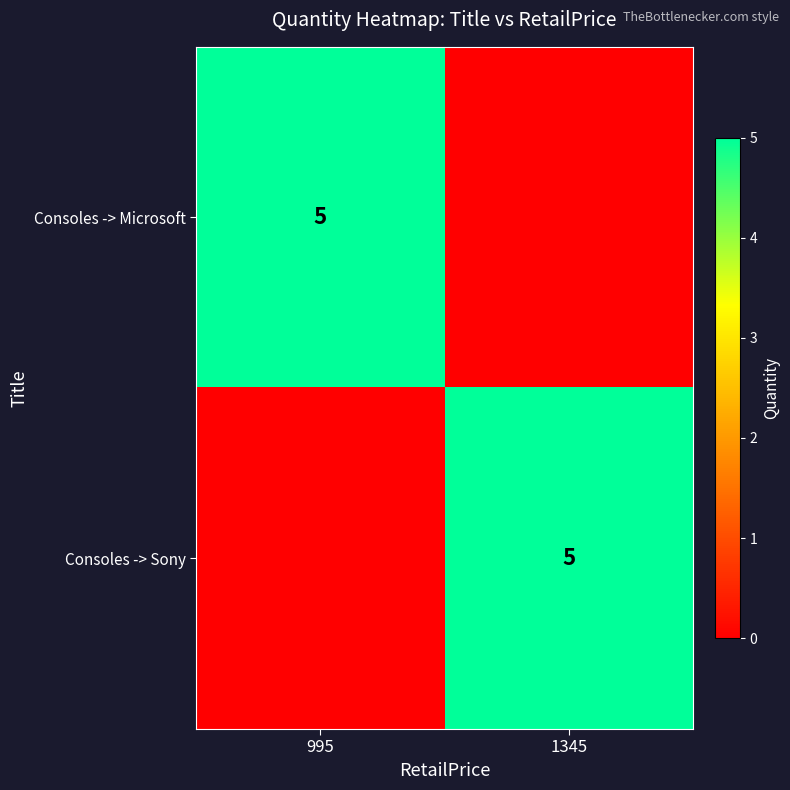

True or false: Consoles -> Microsoft has a value of 5 at 995.

True